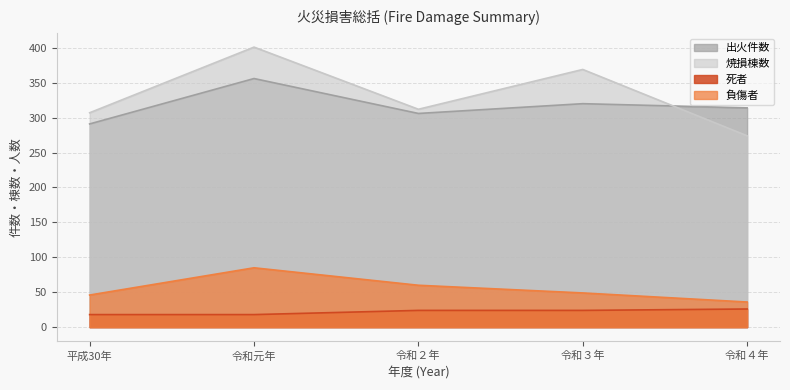

Where does the 出火件数 series first go above 314?

令和元年